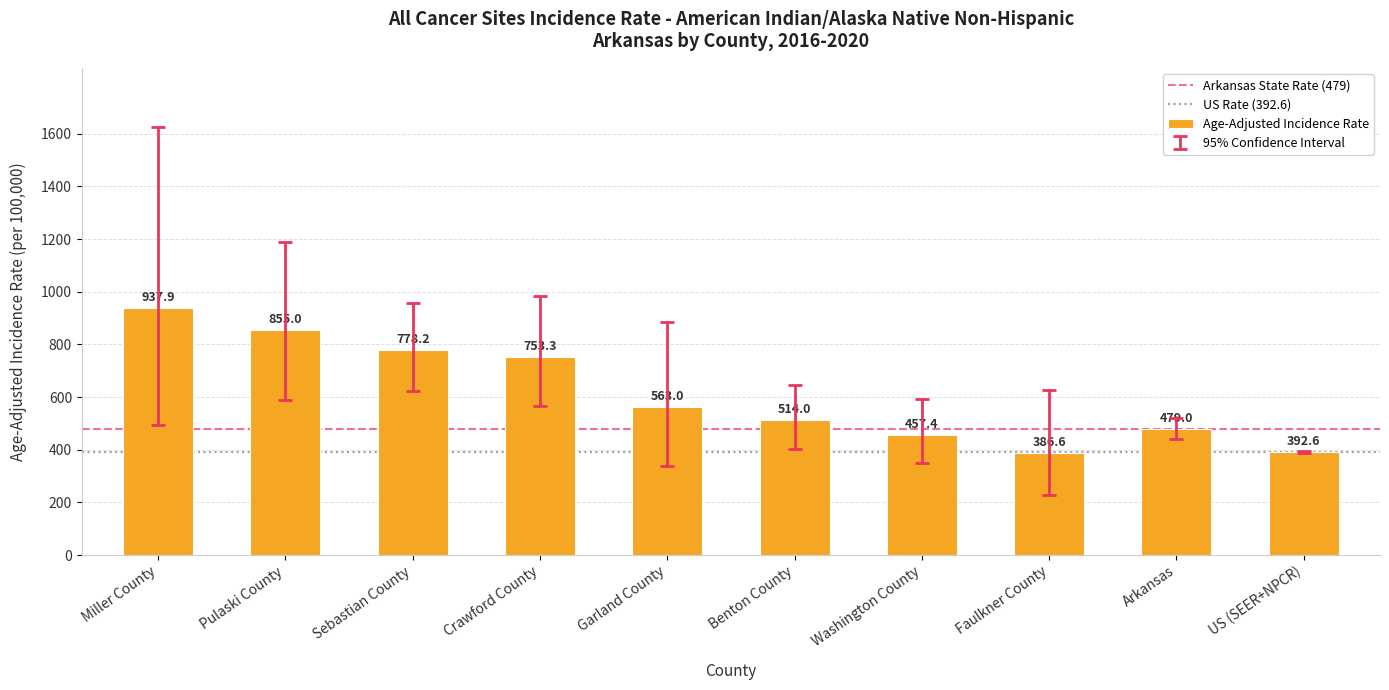

What is the sum of the values at Crawford County and US (SEER+NPCR)?

1145.9